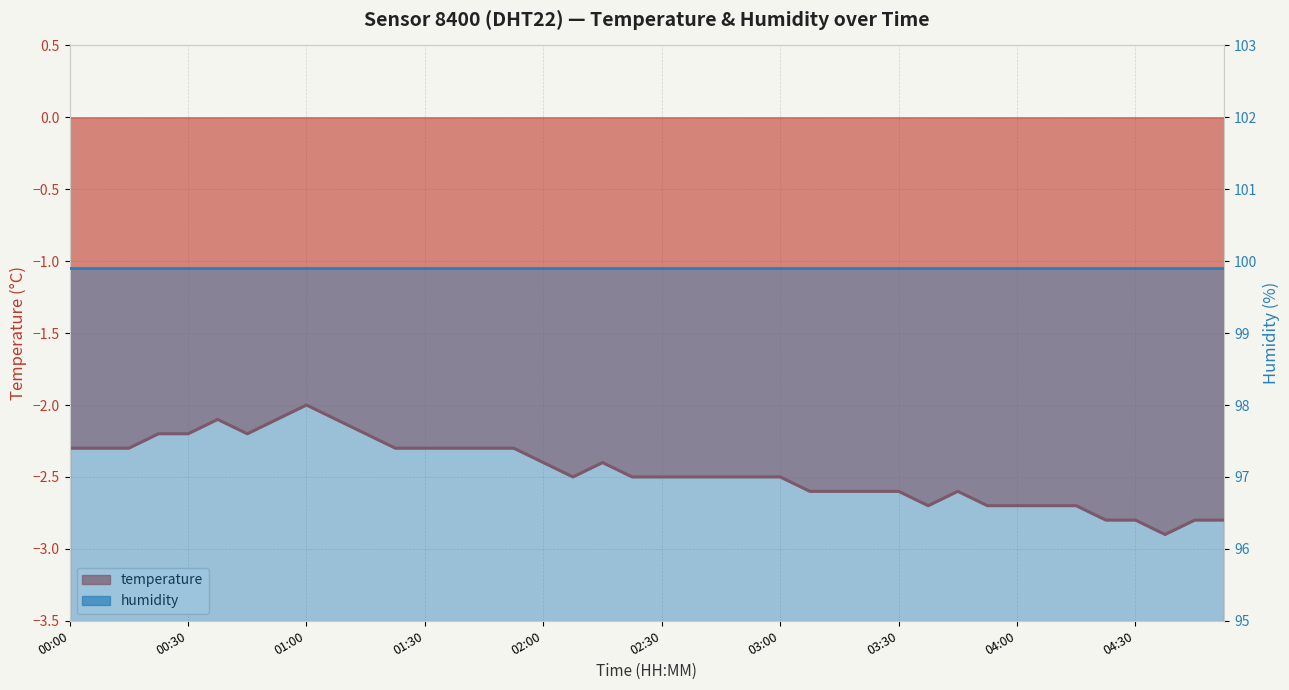

Which has a higher value, 01:15 or 04:23?

01:15